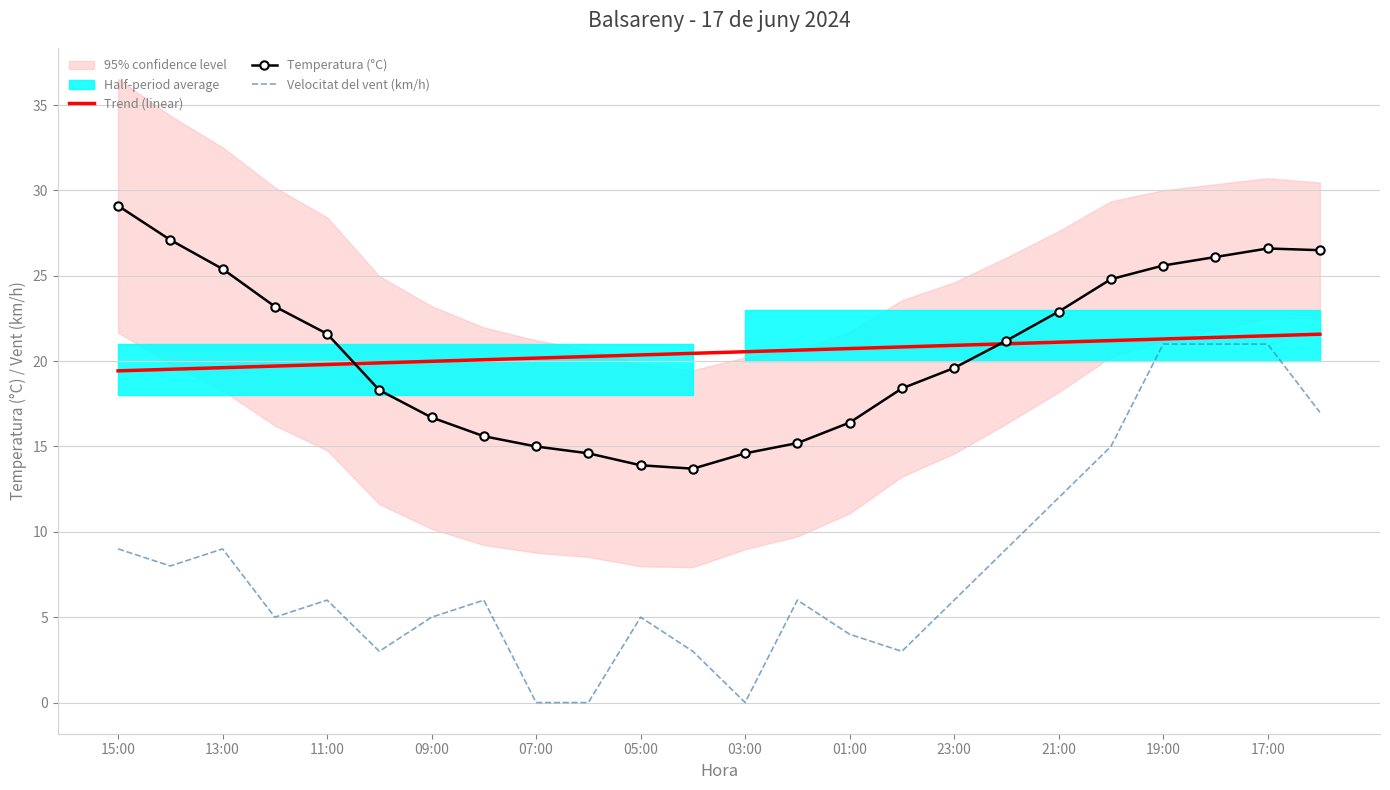

What is the difference between the maximum and minimum values in the Velocitat del vent (km/h) series?

21.0